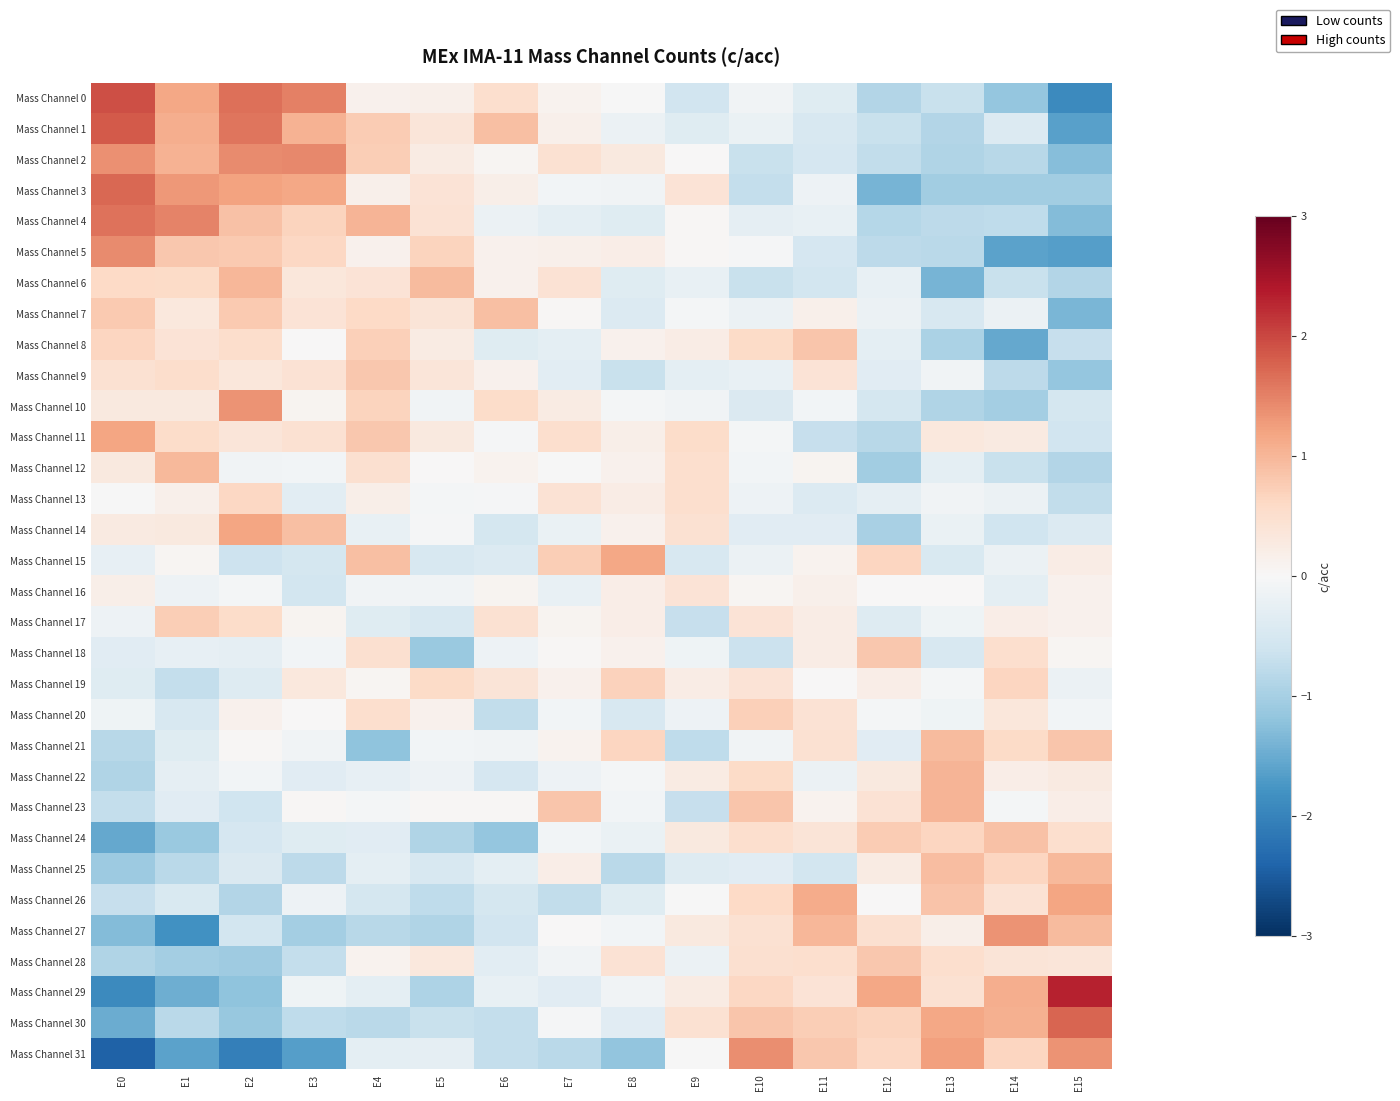

Reading right to left, transcribe all the data shown in this chart.

Mass Channel 0: E15=-1.9	E14=-1.2	E13=-0.7	E12=-0.9	E11=-0.4	E10=-0.1	E9=-0.6	E8=-0.0	E7=0.1	E6=0.5	E5=0.2	E4=0.1	E3=1.5	E2=1.7	E1=1.2	E0=1.9
Mass Channel 1: E15=-1.6	E14=-0.4	E13=-0.9	E12=-0.7	E11=-0.5	E10=-0.2	E9=-0.4	E8=-0.2	E7=0.1	E6=0.9	E5=0.4	E4=0.8	E3=1.0	E2=1.6	E1=1.1	E0=1.8
Mass Channel 2: E15=-1.3	E14=-0.8	E13=-0.9	E12=-0.7	E11=-0.5	E10=-0.7	E9=0.0	E8=0.3	E7=0.5	E6=0.1	E5=0.3	E4=0.7	E3=1.4	E2=1.4	E1=1.1	E0=1.4
Mass Channel 3: E15=-1.0	E14=-1.0	E13=-1.0	E12=-1.4	E11=-0.2	E10=-0.7	E9=0.4	E8=-0.1	E7=-0.1	E6=0.2	E5=0.4	E4=0.1	E3=1.2	E2=1.2	E1=1.3	E0=1.7
Mass Channel 4: E15=-1.3	E14=-0.8	E13=-0.8	E12=-0.8	E11=-0.2	E10=-0.3	E9=0.0	E8=-0.4	E7=-0.3	E6=-0.2	E5=0.4	E4=1.0	E3=0.7	E2=0.9	E1=1.5	E0=1.6
Mass Channel 5: E15=-1.7	E14=-1.6	E13=-0.8	E12=-0.8	E11=-0.5	E10=-0.0	E9=0.0	E8=0.2	E7=0.2	E6=0.1	E5=0.7	E4=0.1	E3=0.6	E2=0.8	E1=0.8	E0=1.4
Mass Channel 6: E15=-0.9	E14=-0.7	E13=-1.4	E12=-0.2	E11=-0.6	E10=-0.7	E9=-0.2	E8=-0.4	E7=0.4	E6=0.1	E5=0.9	E4=0.4	E3=0.3	E2=1.0	E1=0.6	E0=0.6
Mass Channel 7: E15=-1.4	E14=-0.2	E13=-0.5	E12=-0.2	E11=0.2	E10=-0.2	E9=-0.1	E8=-0.4	E7=0.0	E6=0.9	E5=0.4	E4=0.6	E3=0.4	E2=0.8	E1=0.3	E0=0.8
Mass Channel 8: E15=-0.7	E14=-1.5	E13=-1.0	E12=-0.3	E11=0.8	E10=0.6	E9=0.2	E8=0.1	E7=-0.3	E6=-0.4	E5=0.2	E4=0.7	E3=0.0	E2=0.5	E1=0.4	E0=0.6
Mass Channel 9: E15=-1.2	E14=-0.8	E13=-0.1	E12=-0.3	E11=0.4	E10=-0.2	E9=-0.3	E8=-0.7	E7=-0.3	E6=0.1	E5=0.4	E4=0.8	E3=0.4	E2=0.3	E1=0.5	E0=0.5
Mass Channel 10: E15=-0.5	E14=-1.0	E13=-0.9	E12=-0.5	E11=-0.1	E10=-0.4	E9=-0.1	E8=-0.1	E7=0.2	E6=0.5	E5=-0.1	E4=0.7	E3=0.1	E2=1.4	E1=0.3	E0=0.3
Mass Channel 11: E15=-0.6	E14=0.3	E13=0.3	E12=-0.8	E11=-0.7	E10=-0.1	E9=0.5	E8=0.2	E7=0.5	E6=-0.0	E5=0.3	E4=0.8	E3=0.5	E2=0.4	E1=0.6	E0=1.2
Mass Channel 12: E15=-0.9	E14=-0.7	E13=-0.3	E12=-1.0	E11=0.1	E10=-0.1	E9=0.5	E8=0.1	E7=-0.0	E6=0.1	E5=0.0	E4=0.5	E3=-0.1	E2=-0.1	E1=1.0	E0=0.3
Mass Channel 13: E15=-0.7	E14=-0.2	E13=-0.1	E12=-0.3	E11=-0.4	E10=-0.1	E9=0.5	E8=0.2	E7=0.4	E6=-0.0	E5=-0.1	E4=0.2	E3=-0.3	E2=0.6	E1=0.2	E0=-0.0
Mass Channel 14: E15=-0.4	E14=-0.6	E13=-0.2	E12=-1.0	E11=-0.3	E10=-0.3	E9=0.5	E8=0.1	E7=-0.2	E6=-0.5	E5=-0.0	E4=-0.2	E3=0.9	E2=1.2	E1=0.3	E0=0.3
Mass Channel 15: E15=0.2	E14=-0.2	E13=-0.5	E12=0.6	E11=0.1	E10=-0.2	E9=-0.5	E8=1.2	E7=0.7	E6=-0.4	E5=-0.5	E4=0.9	E3=-0.5	E2=-0.6	E1=0.1	E0=-0.2
Mass Channel 16: E15=0.1	E14=-0.3	E13=0.0	E12=0.0	E11=0.1	E10=0.1	E9=0.4	E8=0.2	E7=-0.2	E6=0.1	E5=-0.1	E4=-0.1	E3=-0.5	E2=-0.1	E1=-0.2	E0=0.2
Mass Channel 17: E15=0.1	E14=0.2	E13=-0.1	E12=-0.4	E11=0.2	E10=0.4	E9=-0.7	E8=0.2	E7=0.1	E6=0.4	E5=-0.5	E4=-0.4	E3=0.1	E2=0.5	E1=0.7	E0=-0.2
Mass Channel 18: E15=0.1	E14=0.5	E13=-0.5	E12=0.8	E11=0.2	E10=-0.6	E9=-0.1	E8=0.1	E7=0.0	E6=-0.2	E5=-1.1	E4=0.5	E3=-0.1	E2=-0.3	E1=-0.2	E0=-0.3
Mass Channel 19: E15=-0.2	E14=0.6	E13=-0.1	E12=0.2	E11=0.0	E10=0.4	E9=0.2	E8=0.7	E7=0.1	E6=0.4	E5=0.6	E4=0.1	E3=0.3	E2=-0.4	E1=-0.7	E0=-0.4
Mass Channel 20: E15=-0.1	E14=0.4	E13=-0.1	E12=-0.1	E11=0.4	E10=0.7	E9=-0.2	E8=-0.5	E7=-0.1	E6=-0.7	E5=0.1	E4=0.5	E3=0.0	E2=0.1	E1=-0.5	E0=-0.1
Mass Channel 21: E15=0.8	E14=0.6	E13=0.9	E12=-0.4	E11=0.4	E10=-0.1	E9=-0.8	E8=0.6	E7=0.1	E6=-0.1	E5=-0.1	E4=-1.2	E3=-0.1	E2=0.0	E1=-0.4	E0=-0.8
Mass Channel 22: E15=0.3	E14=0.2	E13=1.0	E12=0.3	E11=-0.2	E10=0.6	E9=0.2	E8=-0.1	E7=-0.1	E6=-0.5	E5=-0.1	E4=-0.2	E3=-0.3	E2=-0.1	E1=-0.3	E0=-0.9
Mass Channel 23: E15=0.2	E14=-0.1	E13=1.0	E12=0.4	E11=0.1	E10=0.8	E9=-0.7	E8=-0.1	E7=0.8	E6=0.0	E5=0.0	E4=-0.1	E3=0.0	E2=-0.6	E1=-0.4	E0=-0.7
Mass Channel 24: E15=0.5	E14=0.9	E13=0.7	E12=0.8	E11=0.4	E10=0.5	E9=0.3	E8=-0.2	E7=-0.1	E6=-1.1	E5=-0.9	E4=-0.3	E3=-0.4	E2=-0.5	E1=-1.1	E0=-1.5
Mass Channel 25: E15=1.0	E14=0.6	E13=0.9	E12=0.2	E11=-0.6	E10=-0.3	E9=-0.4	E8=-0.8	E7=0.2	E6=-0.3	E5=-0.5	E4=-0.3	E3=-0.8	E2=-0.4	E1=-0.8	E0=-1.1
Mass Channel 26: E15=1.2	E14=0.4	E13=0.9	E12=0.0	E11=1.1	E10=0.6	E9=-0.0	E8=-0.4	E7=-0.7	E6=-0.5	E5=-0.8	E4=-0.5	E3=-0.2	E2=-0.9	E1=-0.5	E0=-0.7
Mass Channel 27: E15=1.0	E14=1.4	E13=0.2	E12=0.5	E11=1.0	E10=0.5	E9=0.3	E8=-0.1	E7=0.0	E6=-0.6	E5=-0.9	E4=-0.8	E3=-1.0	E2=-0.6	E1=-1.8	E0=-1.3
Mass Channel 28: E15=0.4	E14=0.4	E13=0.5	E12=0.8	E11=0.5	E10=0.5	E9=-0.2	E8=0.4	E7=-0.1	E6=-0.3	E5=0.3	E4=0.1	E3=-0.7	E2=-1.1	E1=-1.0	E0=-0.9
Mass Channel 29: E15=2.3	E14=1.1	E13=0.5	E12=1.2	E11=0.4	E10=0.6	E9=0.3	E8=-0.1	E7=-0.3	E6=-0.2	E5=-0.9	E4=-0.3	E3=-0.1	E2=-1.2	E1=-1.5	E0=-1.9
Mass Channel 30: E15=1.8	E14=1.1	E13=1.2	E12=0.7	E11=0.7	E10=0.8	E9=0.5	E8=-0.3	E7=-0.0	E6=-0.7	E5=-0.7	E4=-0.8	E3=-0.8	E2=-1.1	E1=-0.8	E0=-1.5
Mass Channel 31: E15=1.4	E14=0.6	E13=1.2	E12=0.6	E11=0.8	E10=1.4	E9=-0.0	E8=-1.2	E7=-0.8	E6=-0.7	E5=-0.3	E4=-0.3	E3=-1.7	E2=-2.1	E1=-1.6	E0=-2.4